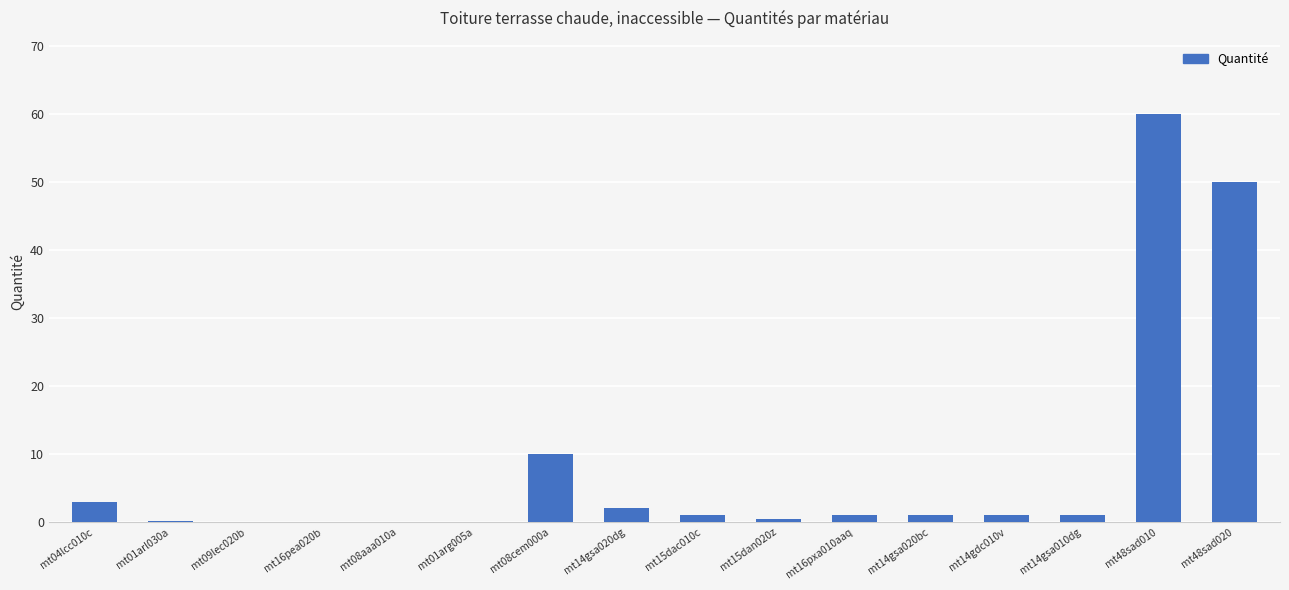

True or false: the data shows 60.0 at mt48sad010.

True